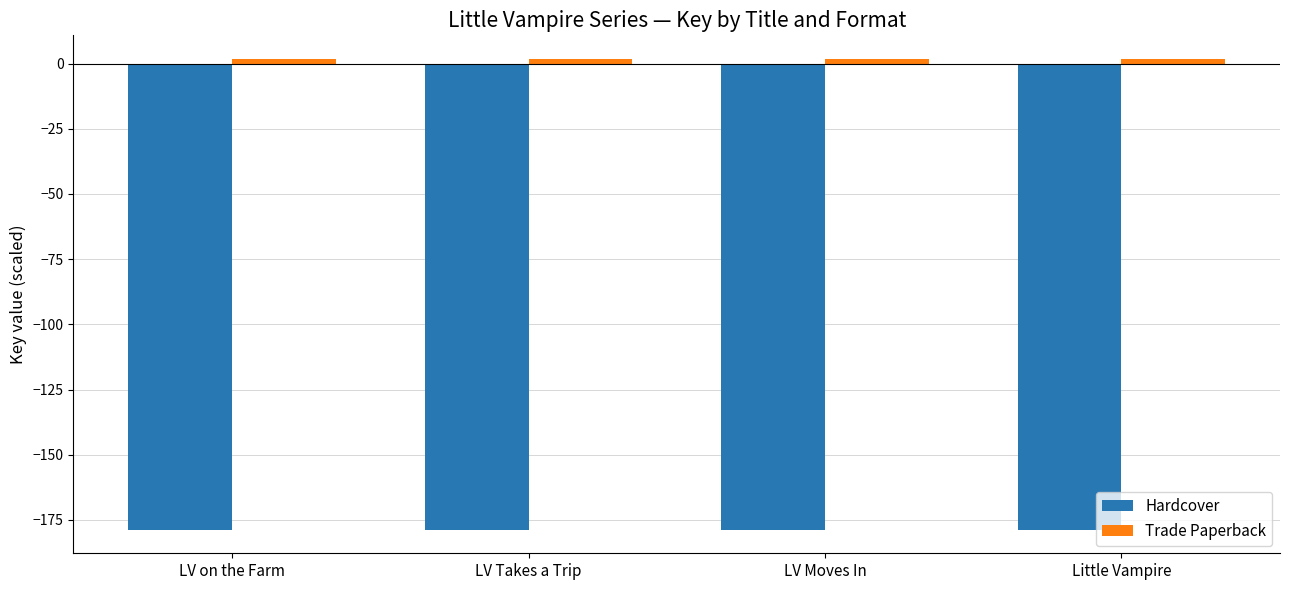

What is the value of the Hardcover bar at the 4th from the left?

-178.7